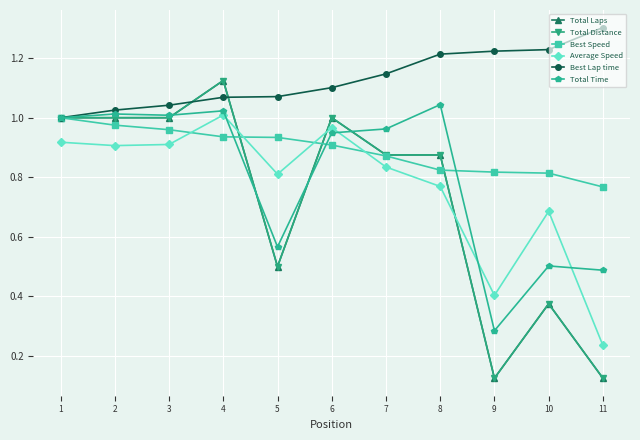

Reading left to right, extract all data points from this chart.

Total Laps: 1=1.0	2=1.0	3=1.0	4=1.1	5=0.5	6=1.0	7=0.9	8=0.9	9=0.1	10=0.4	11=0.1
Total Distance: 1=1.0	2=1.0	3=1.0	4=1.1	5=0.5	6=1.0	7=0.9	8=0.9	9=0.1	10=0.4	11=0.1
Best Speed: 1=1.0	2=1.0	3=1.0	4=0.9	5=0.9	6=0.9	7=0.9	8=0.8	9=0.8	10=0.8	11=0.8
Average Speed: 1=0.9	2=0.9	3=0.9	4=1.0	5=0.8	6=1.0	7=0.8	8=0.8	9=0.4	10=0.7	11=0.2
Best Lap time: 1=1.0	2=1.0	3=1.0	4=1.1	5=1.1	6=1.1	7=1.1	8=1.2	9=1.2	10=1.2	11=1.3
Total Time: 1=1.0	2=1.0	3=1.0	4=1.0	5=0.6	6=0.9	7=1.0	8=1.0	9=0.3	10=0.5	11=0.5